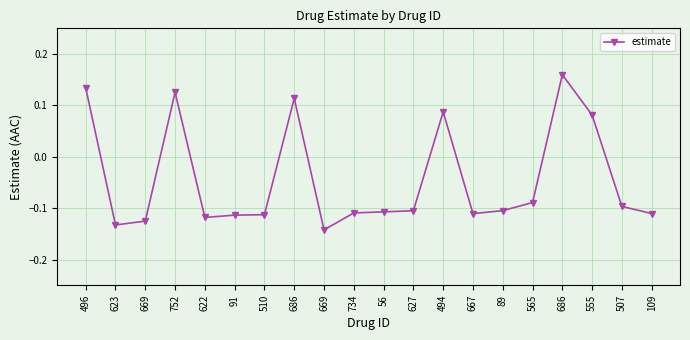

True or false: the data shows -0.1 at 510.

True